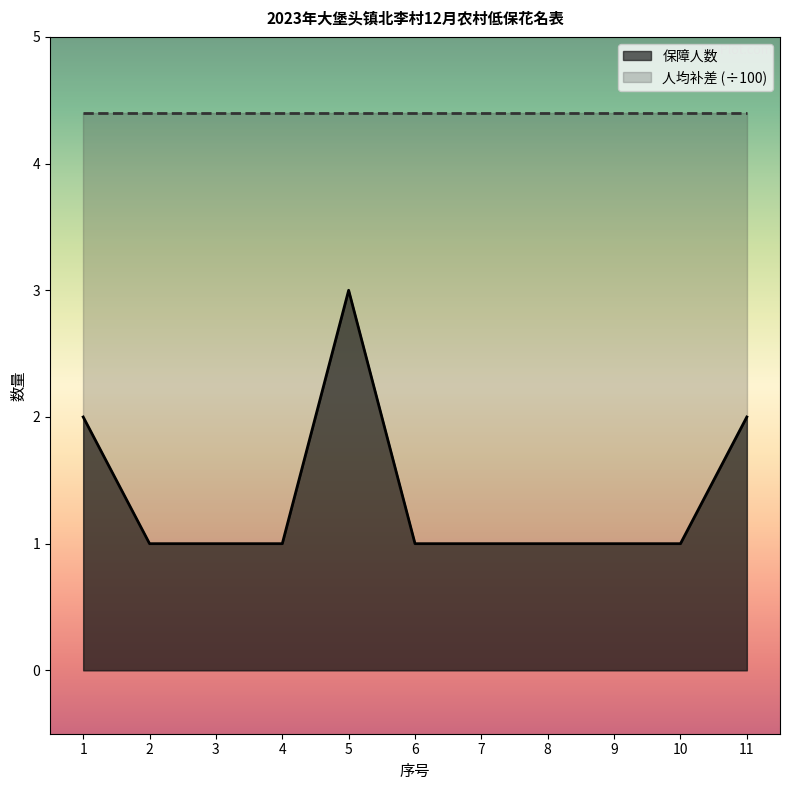

Is it true that the value at 10 is 1?

True